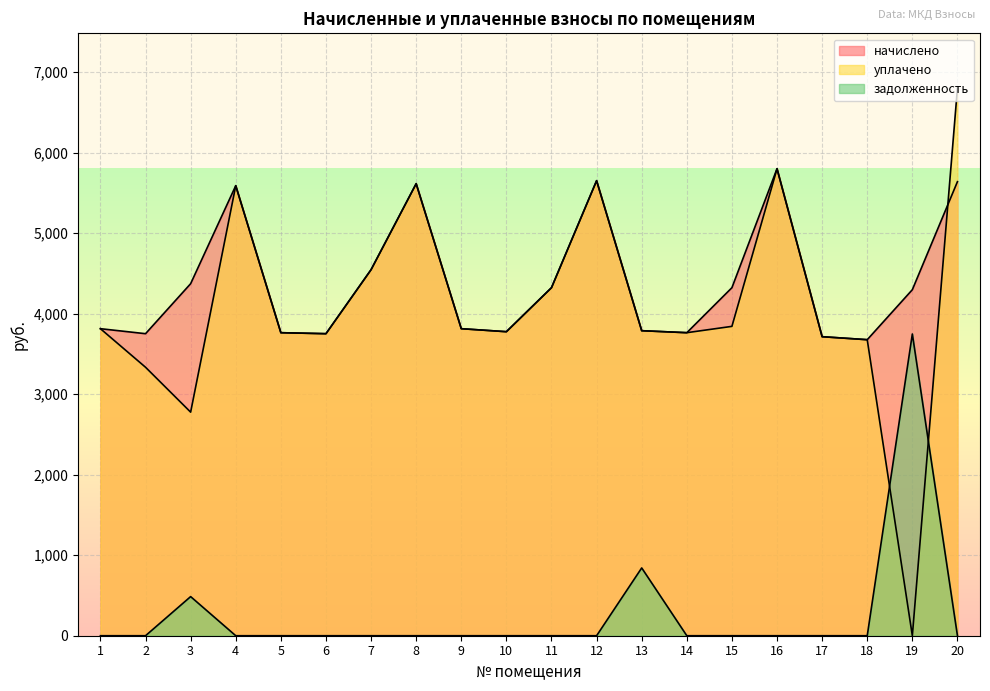

The начислено series shows 3812.9 at 9. True or false?

True